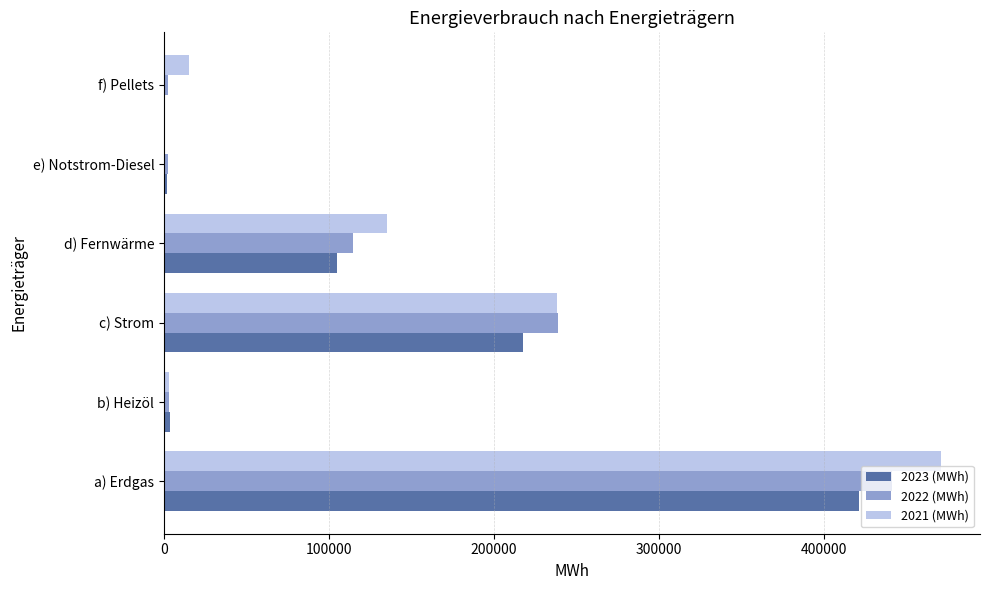

At which category is the sum across all series the highest?

a) Erdgas